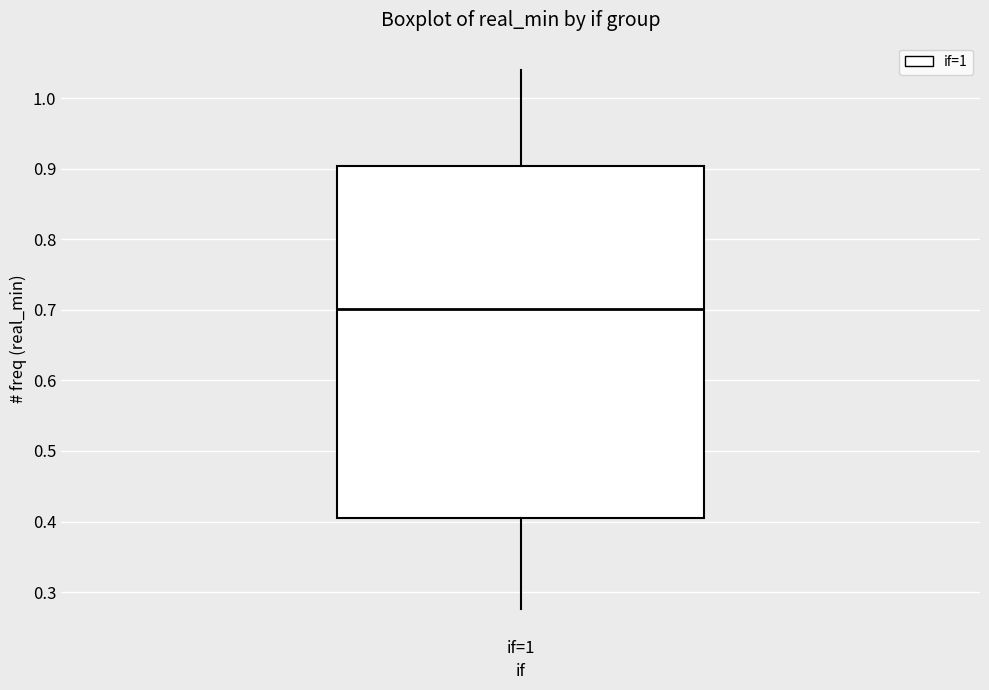

Read this box plot against the y-axis: the position of the median line, the range covered by the box, and the ends of both whiskers. The values are not printed on the chart, so give them approximately, as read against the axis.

median 0.70, box 0.40 to 0.90, whiskers 0.28 to 1.04